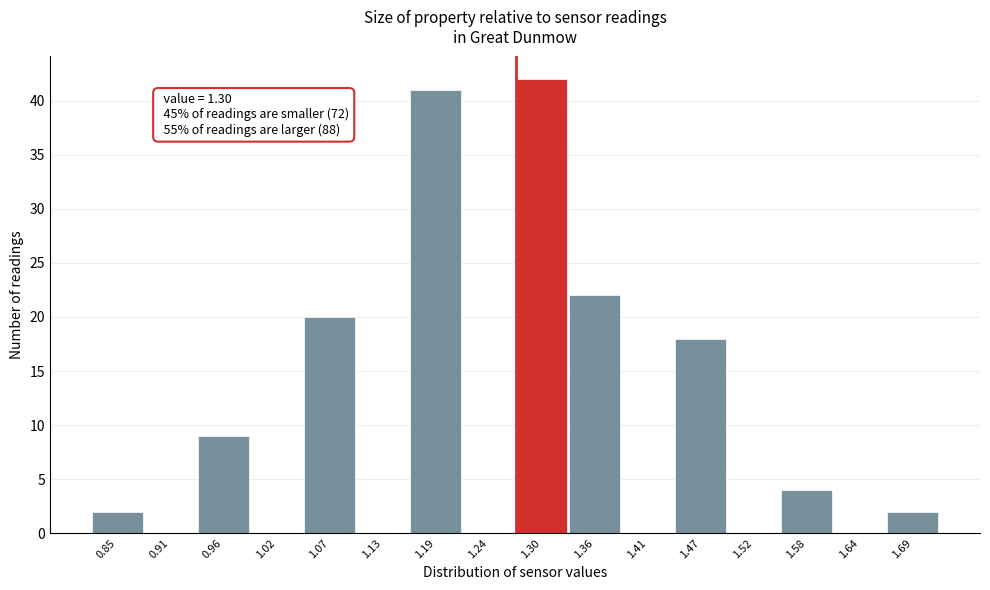

Reading left to right, what are all the values shown in this chart?

0.85=2	0.91=0	0.96=9	1.02=0	1.07=20	1.13=0	1.19=41	1.24=0	1.30=42	1.36=22	1.41=0	1.47=18	1.52=0	1.58=4	1.64=0	1.69=2